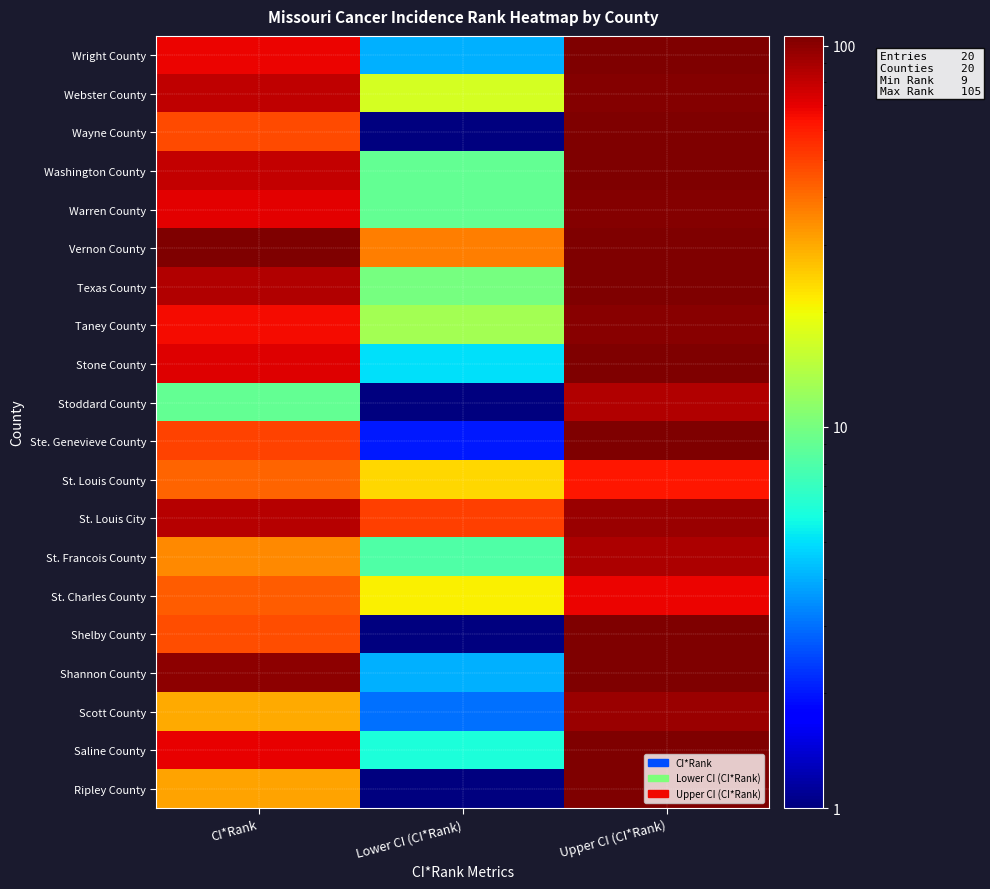

What is the sum of all Taney County values?

180